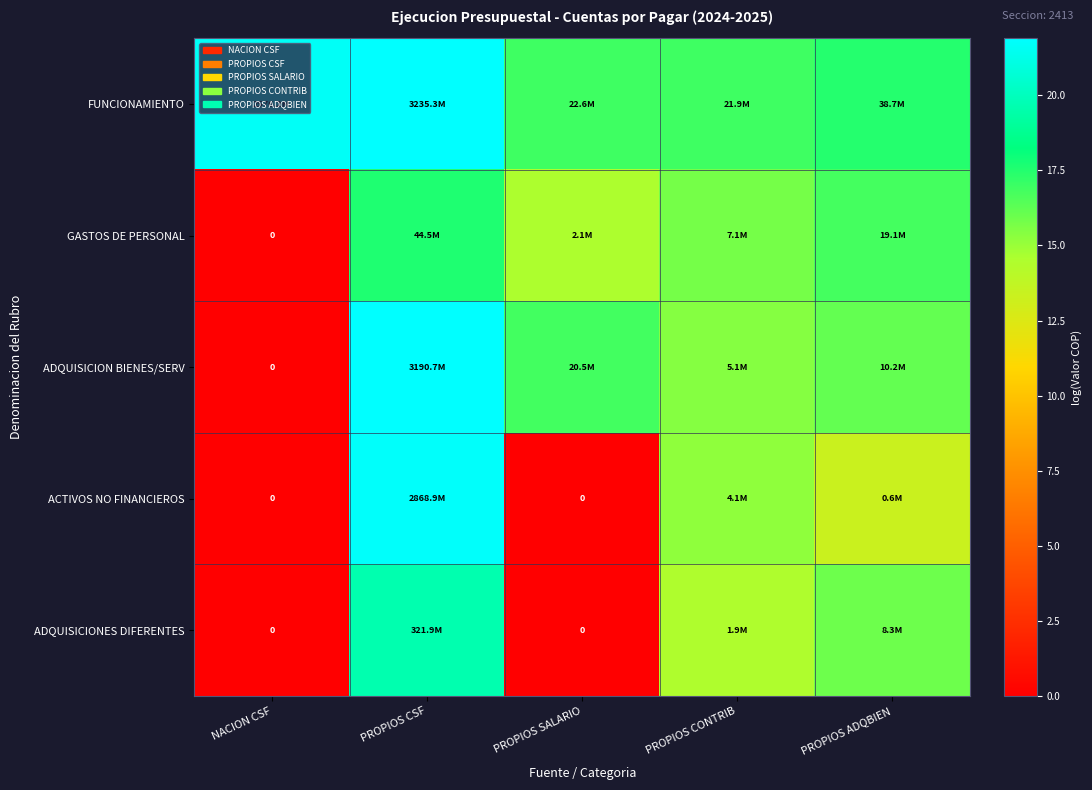

What is the approximate value of ACTIVOS NO FINANCIEROS at PROPIOS CSF?

21.8